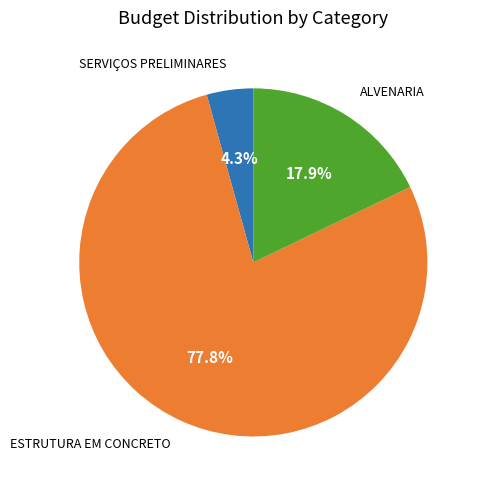

To the nearest percent, what is the average slice percentage?

33%